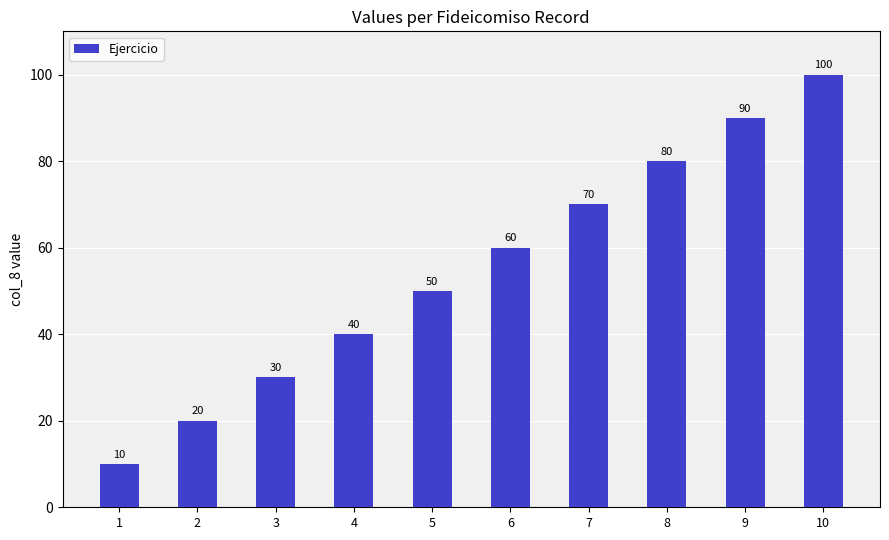

Reading left to right, transcribe all the data shown in this chart.

1=10	2=20	3=30	4=40	5=50	6=60	7=70	8=80	9=90	10=100